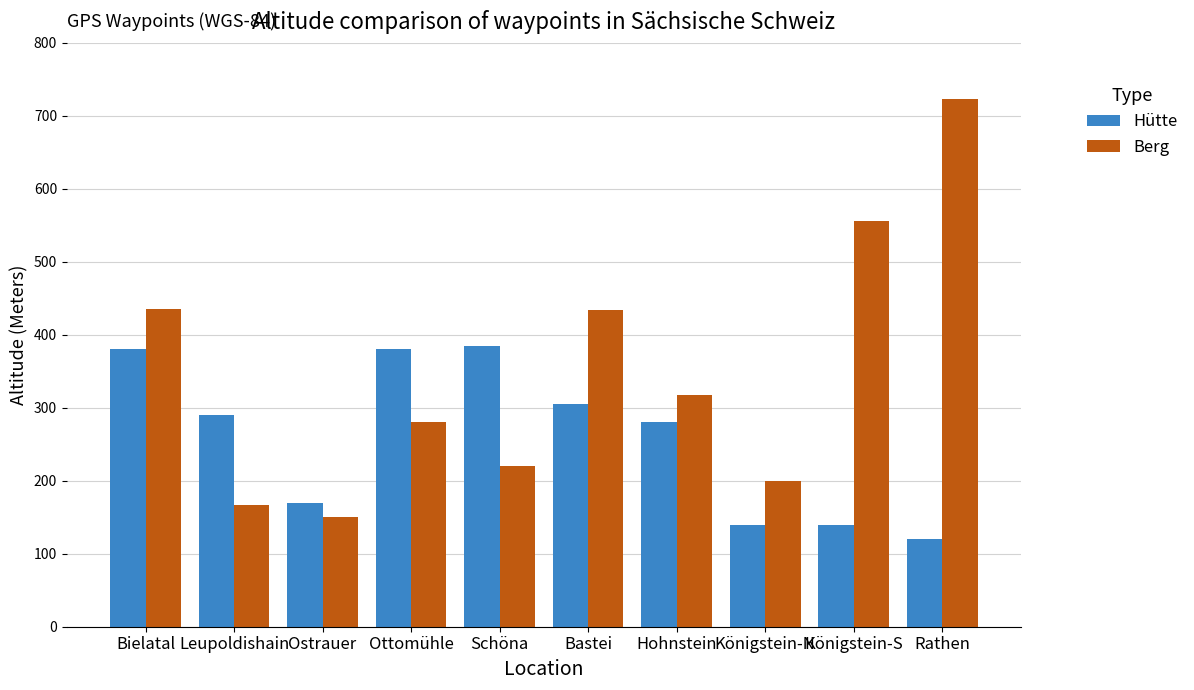

Are the bars horizontal?

No